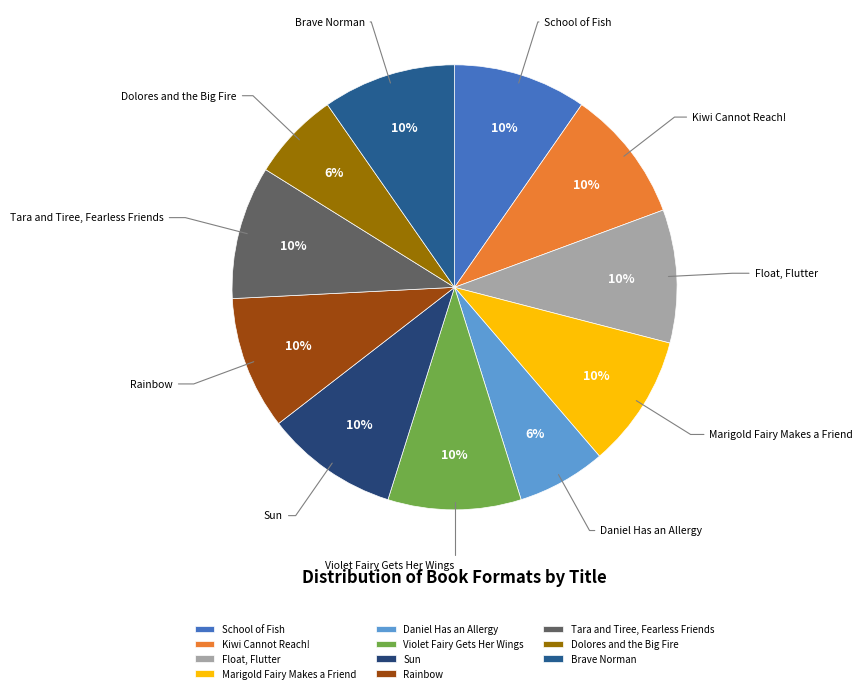

To the nearest percent, what percentage of the pie is Violet Fairy Gets Her Wings?

10%